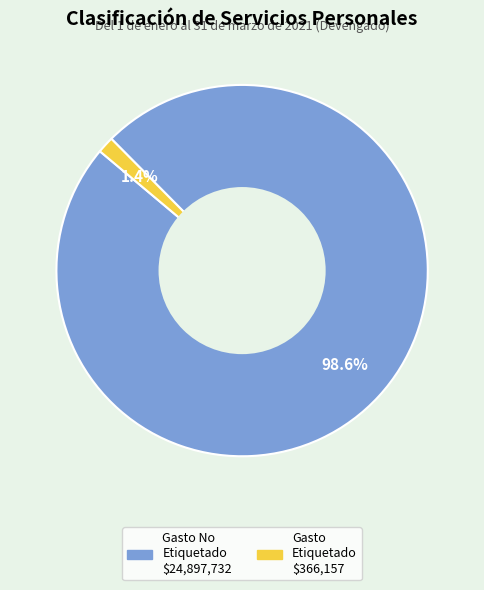

Does any single category account for the majority?

Yes